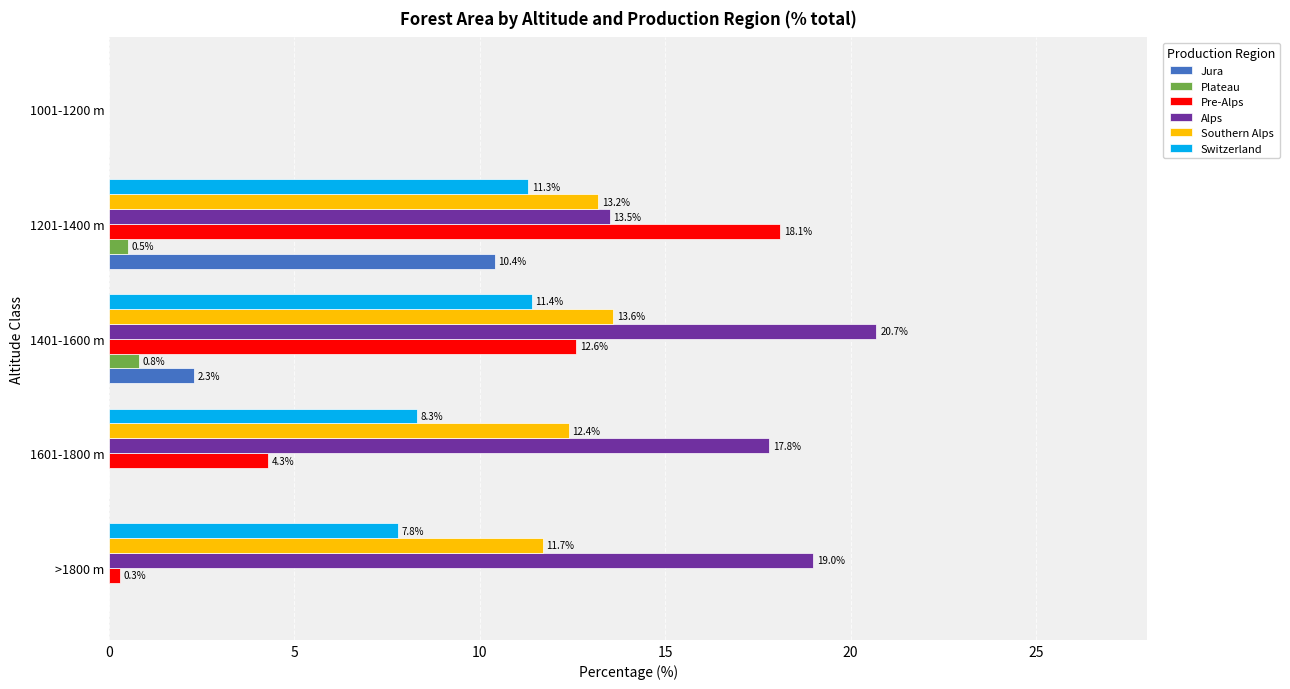

How many positive values does the Alps series have?

4